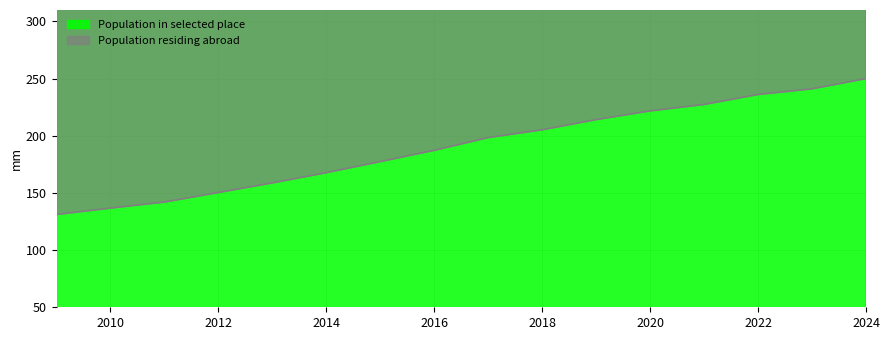

What value does the Population residing abroad series have at 2016?

187.3